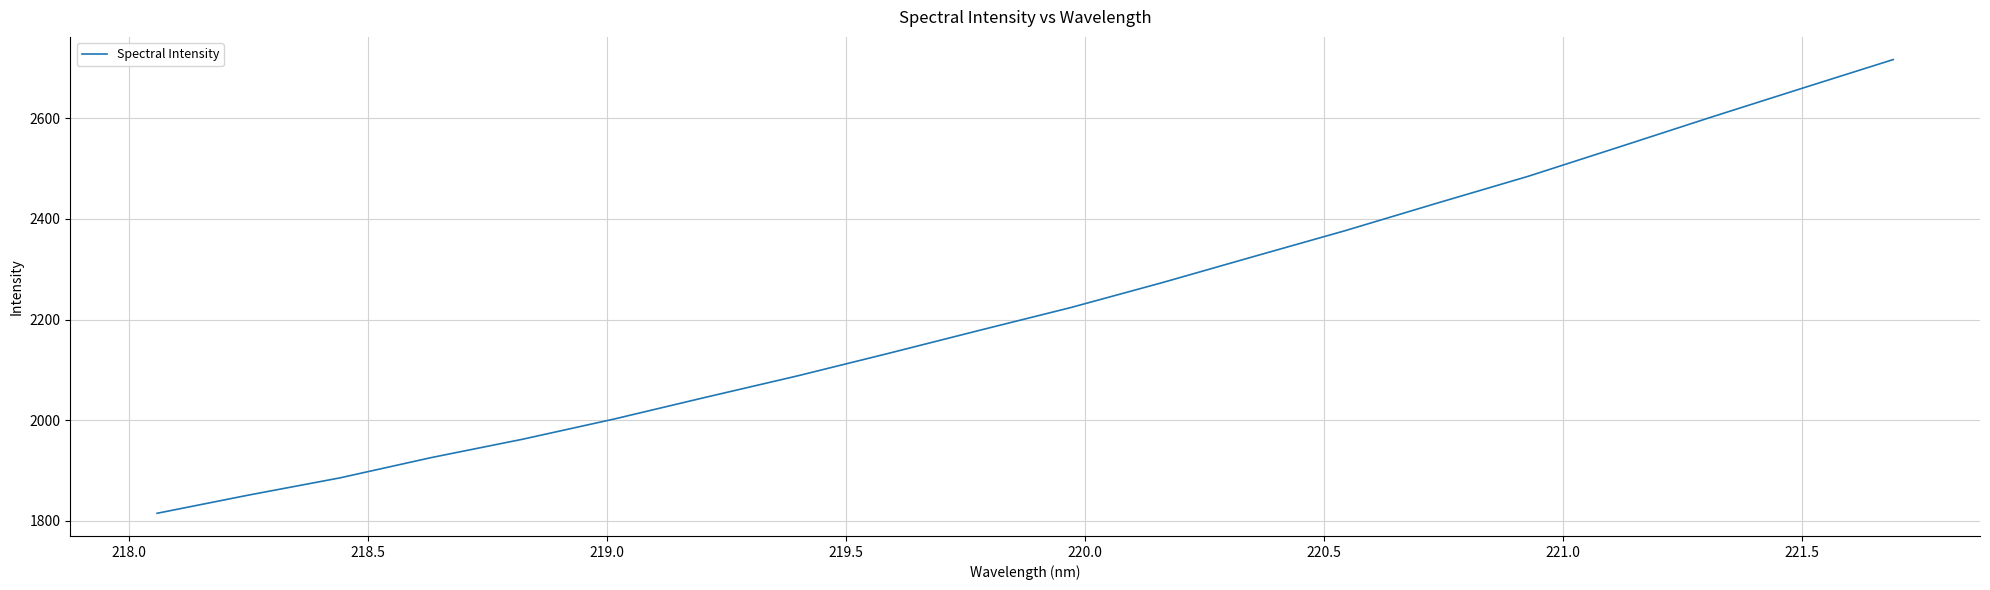

What is the difference between the maximum and minimum values?

902.2